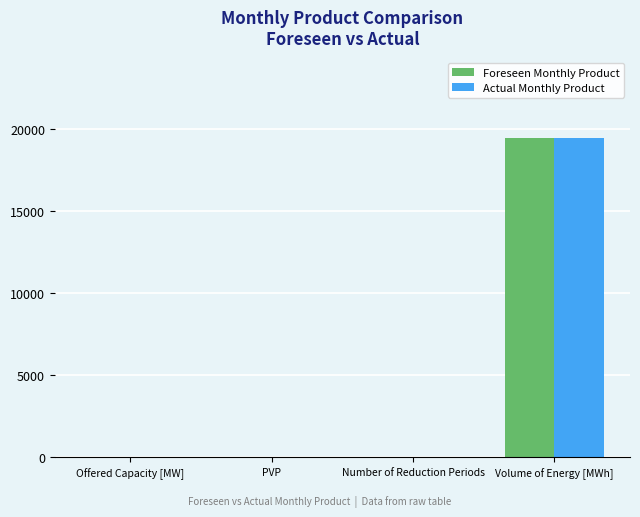

What is the maximum value shown in the chart?

19470.0